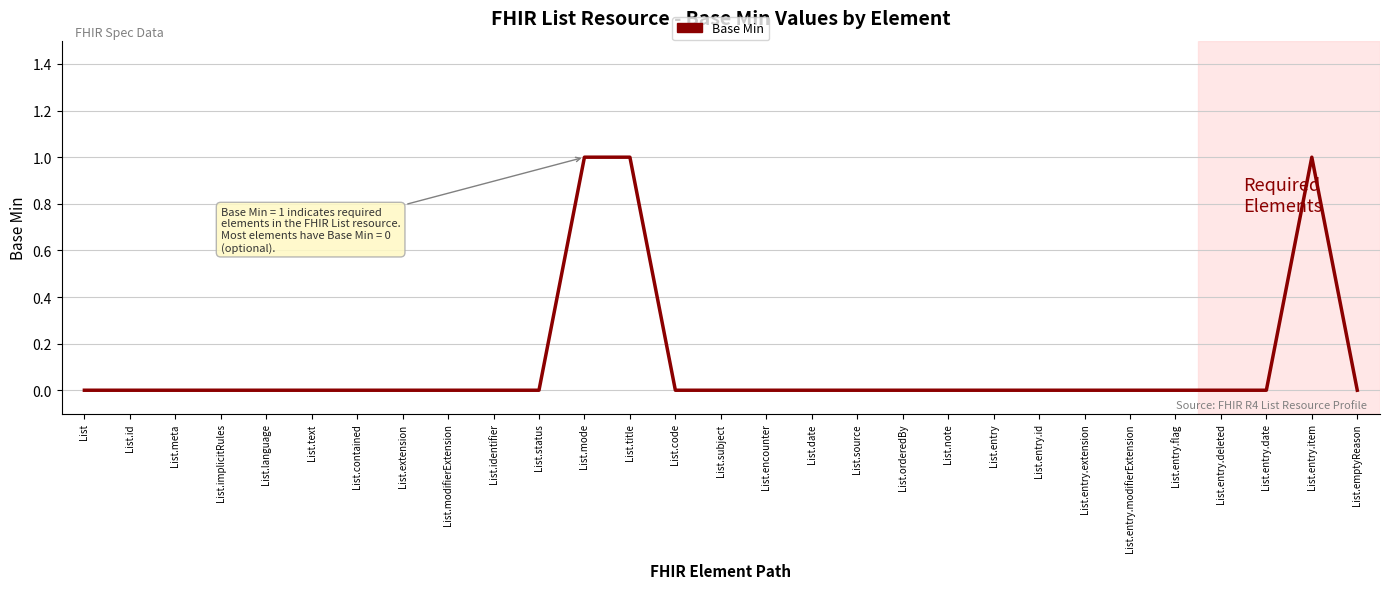

What position from the right is List.entry.modifierExtension?

6